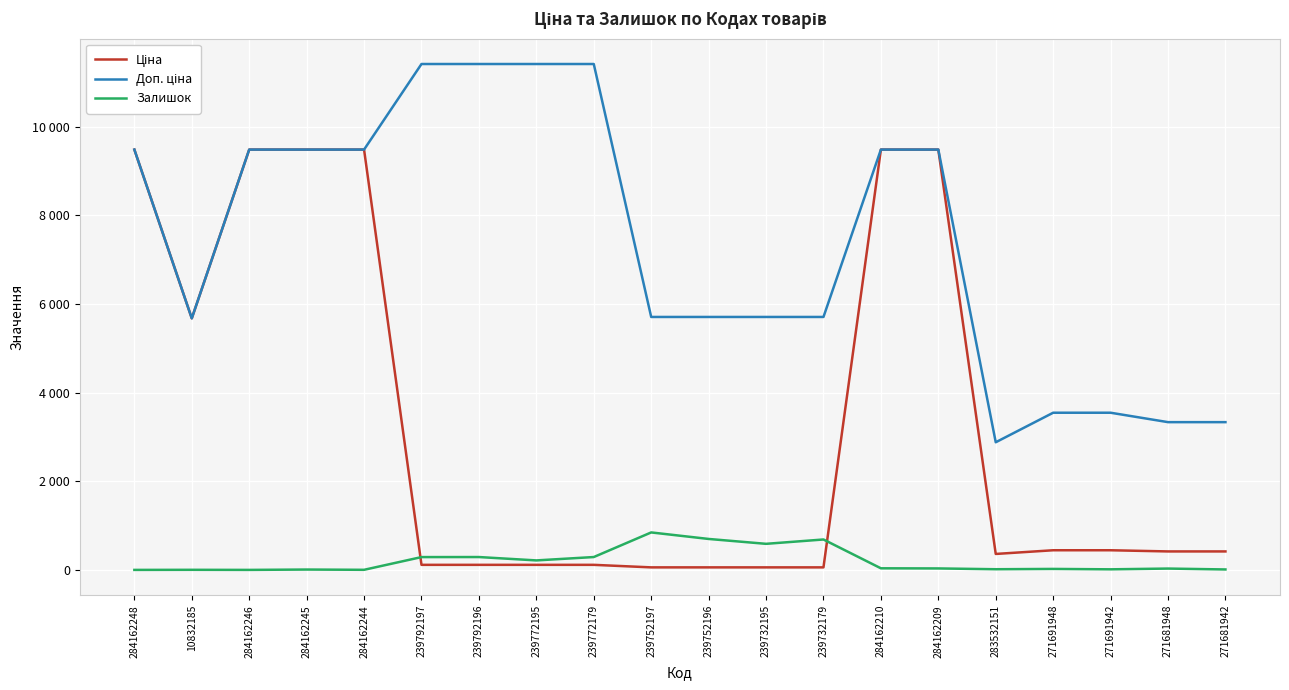

True or false: Доп. ціна and Залишок cross at least once.

False